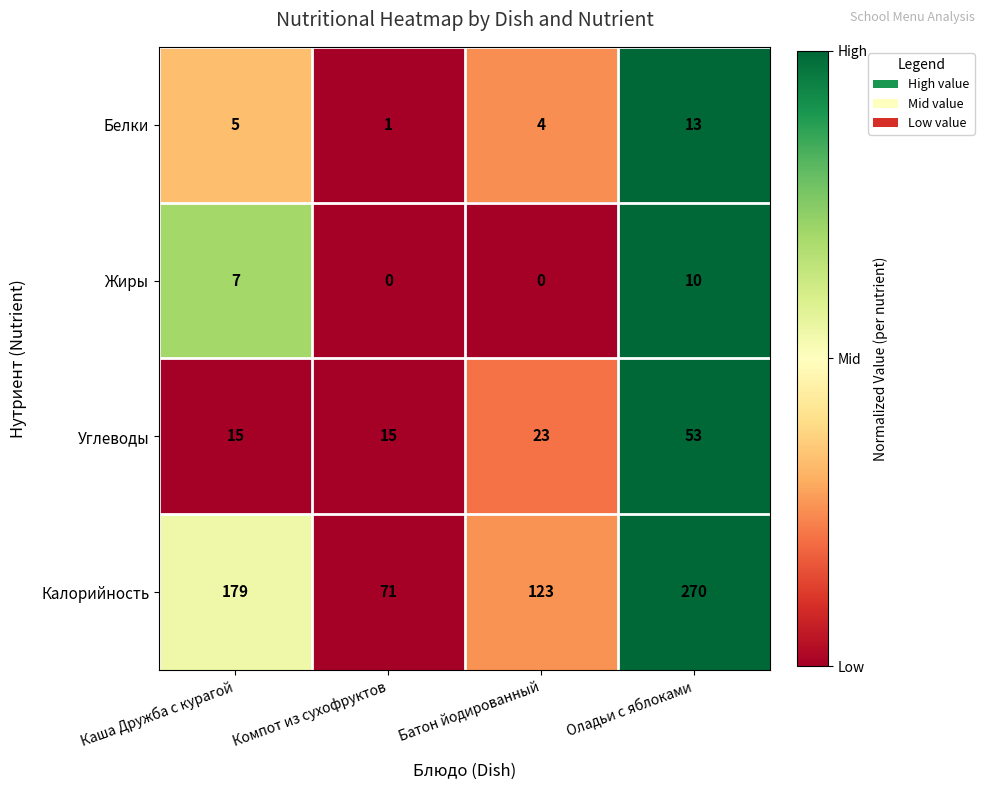

Which series has the largest total across all categories?

Калорийность